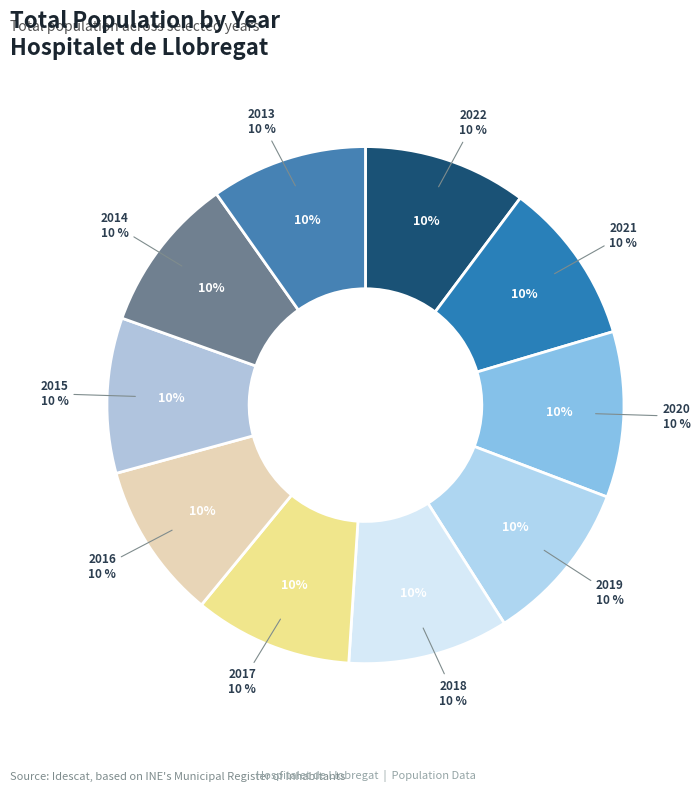

Is it true that 2018 is 1% of the pie?

False